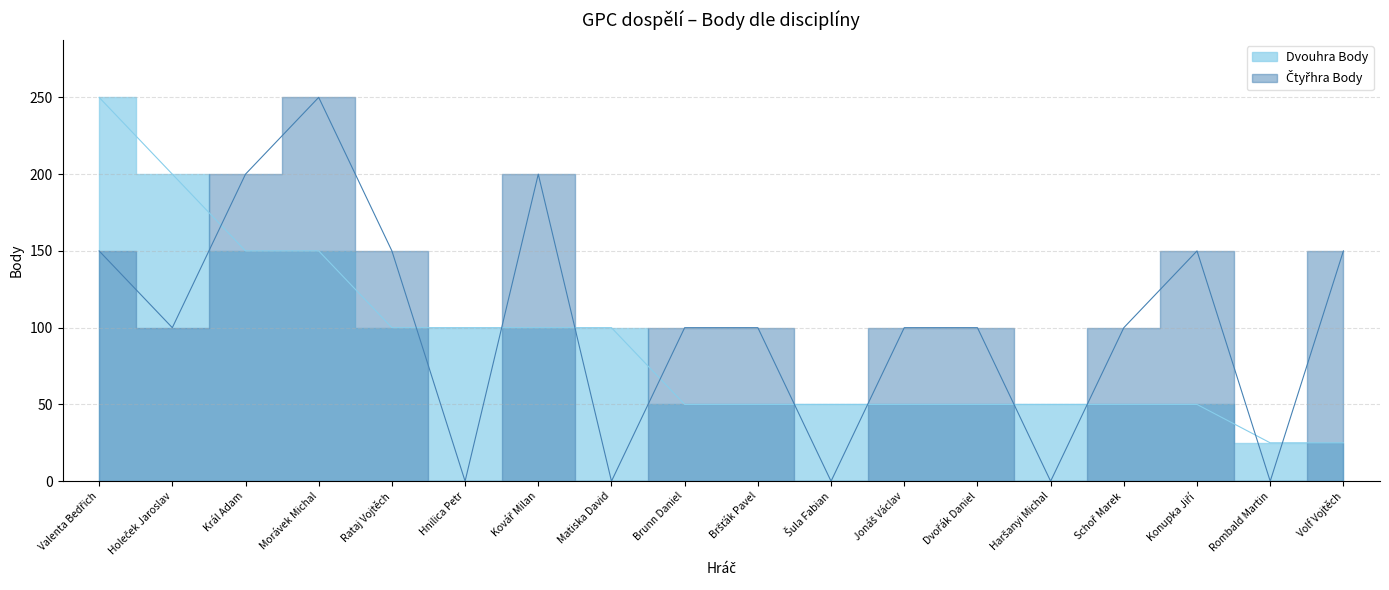

List the series in order of their overall mean, lowest first.

Dvouhra Body, Čtyřhra Body